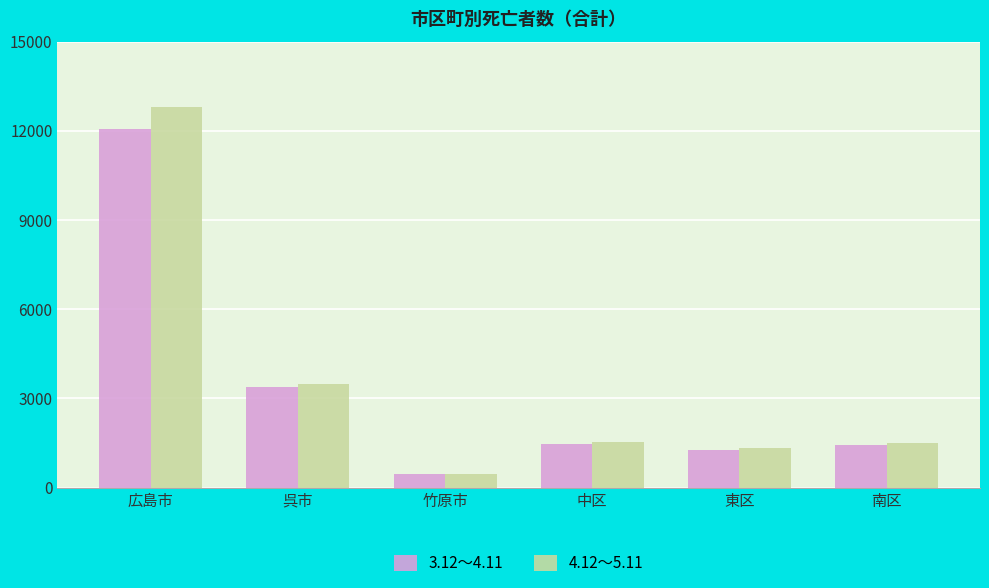

Is it true that 3.12～4.11 equals 2575 at 中区?

False